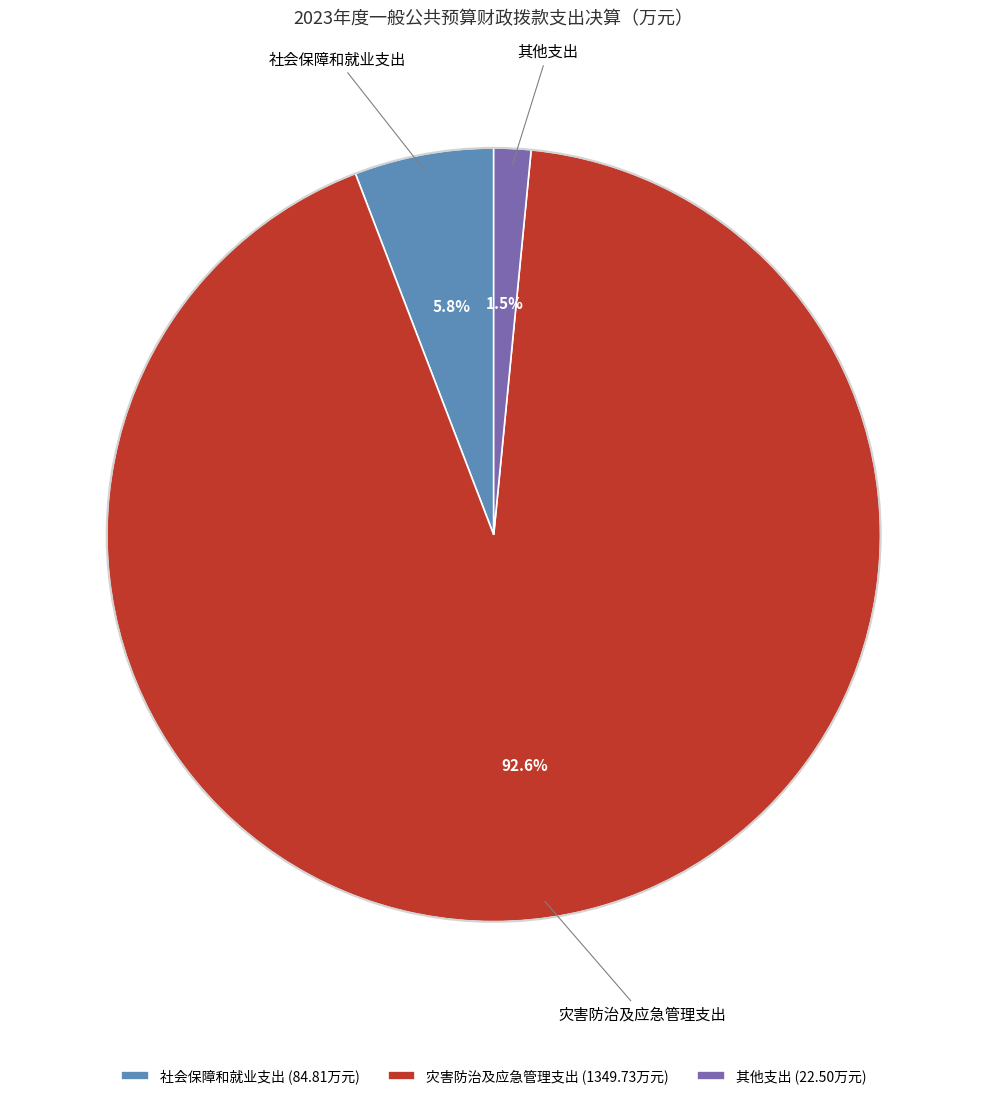

Do 社会保障和就业支出 and 灾害防治及应急管理支出 together represent more than half of the pie?

Yes